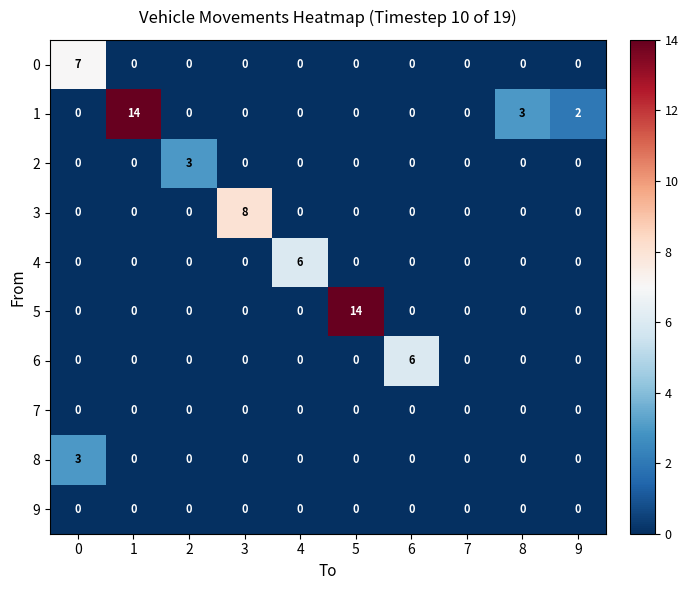

Which series changed the most between 2 and 3?

3